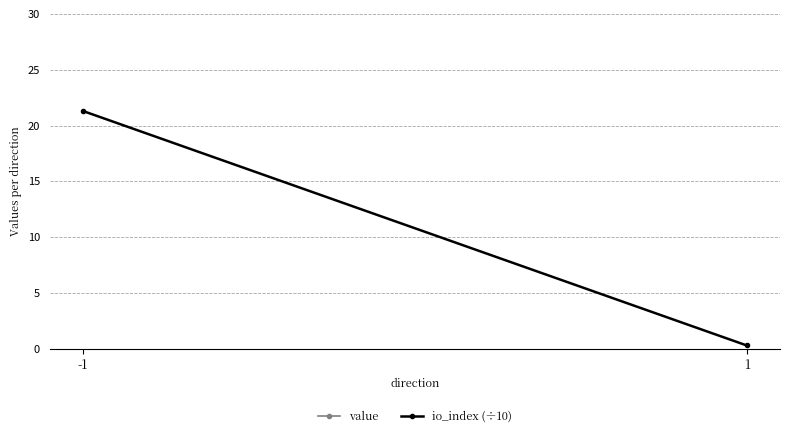

Where does the io_index (÷10) series first go above 21?

-1